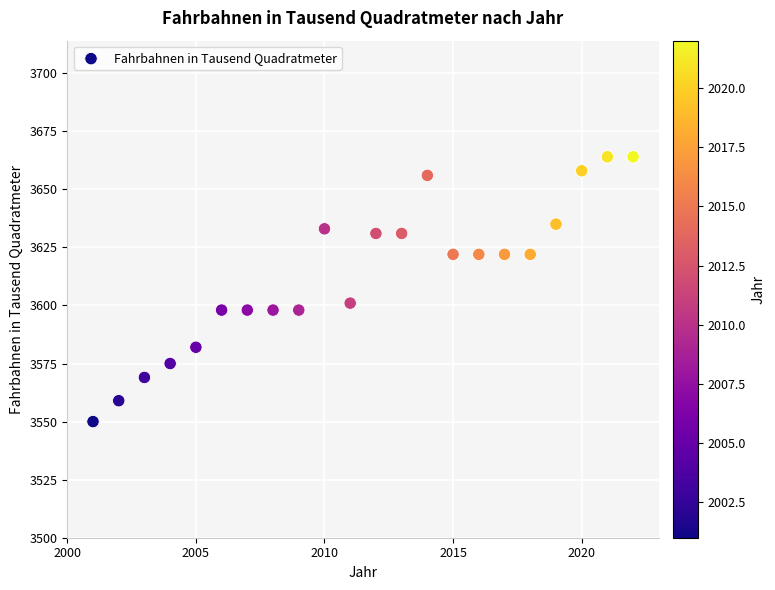

What Y value in the scatter plot is closest to 3607?

3601